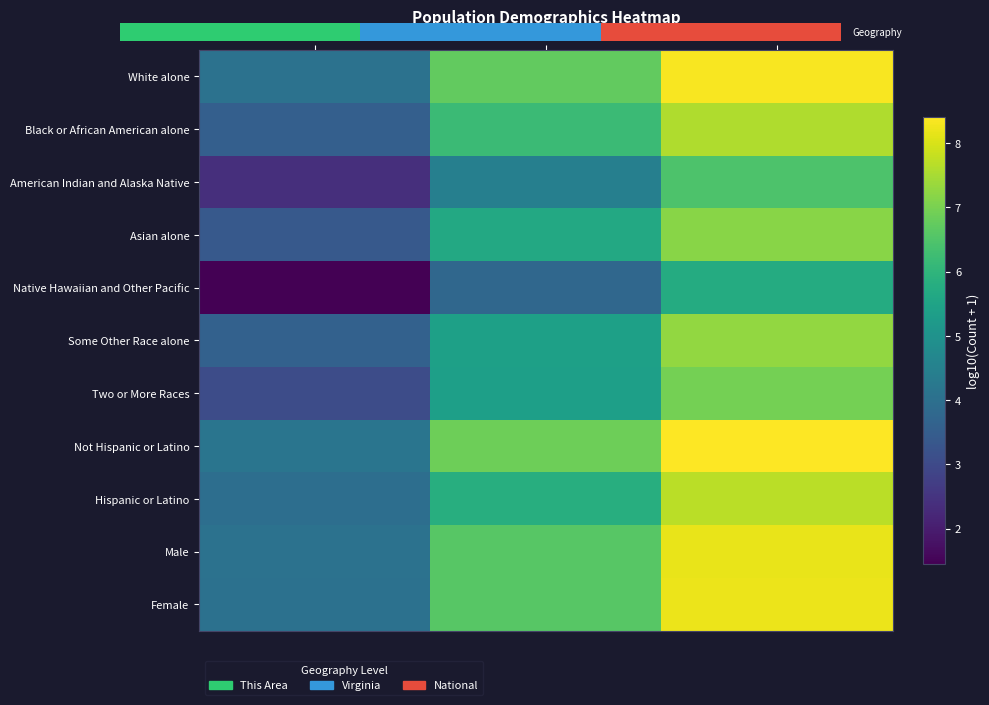

How many values in the White alone series exceed 6?

2